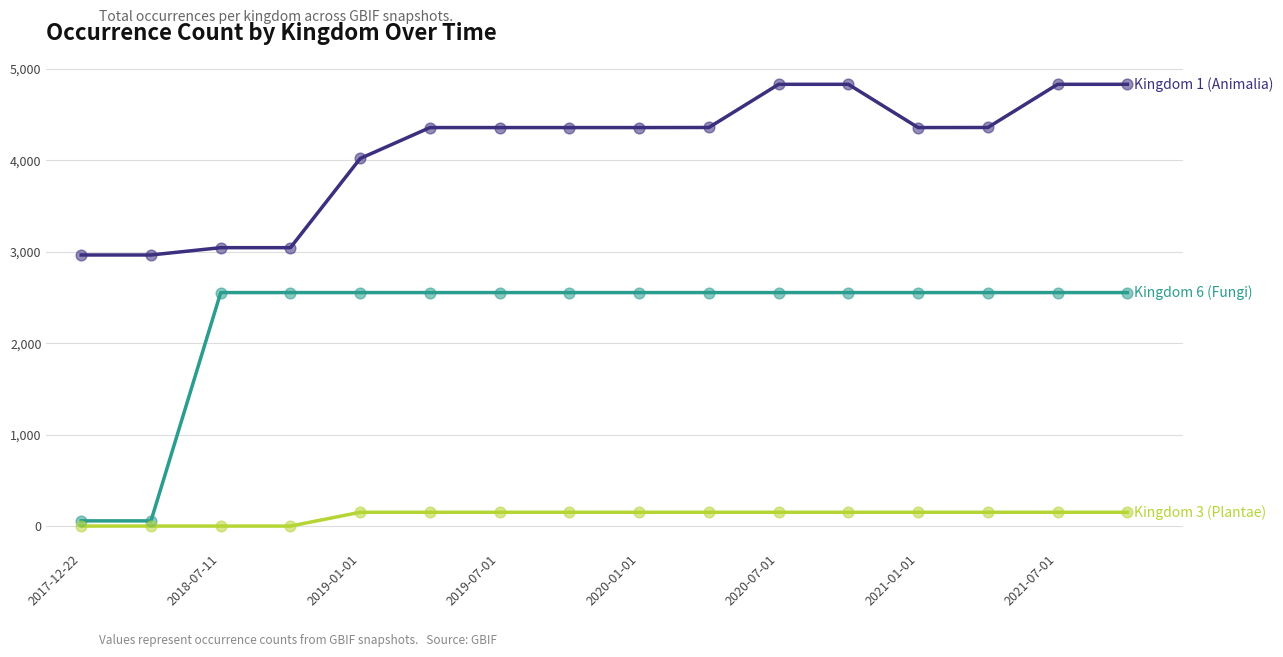

What is the greatest value displayed?

4830